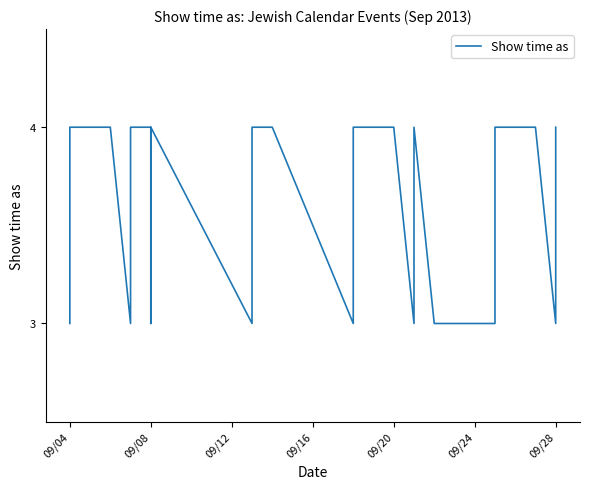

What is the value of the 31st point from the left?

4